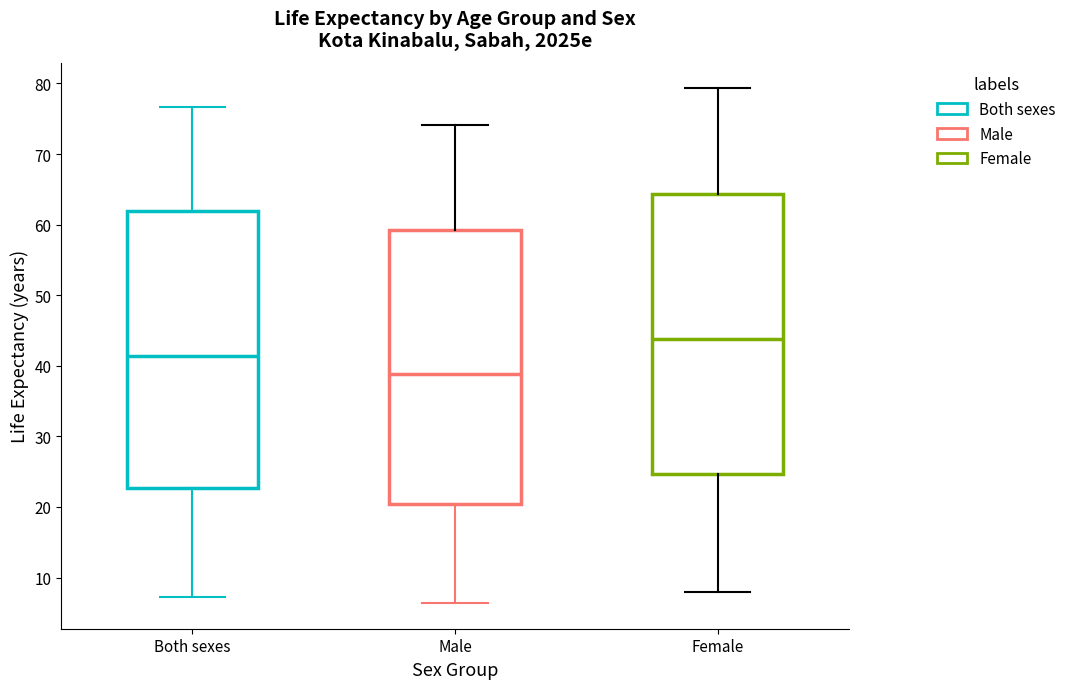

Where does the median line of the box for Female sit on the y-axis? The values are not printed on the chart, so give them approximately, as read against the axis.

44